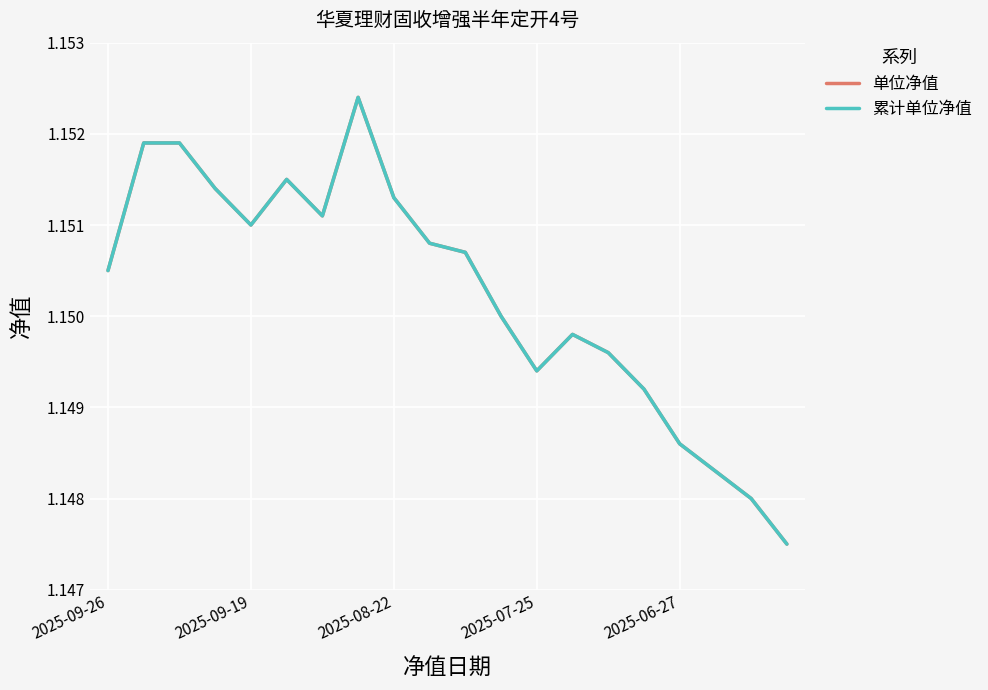

Does the chart have visible grid lines?

Yes